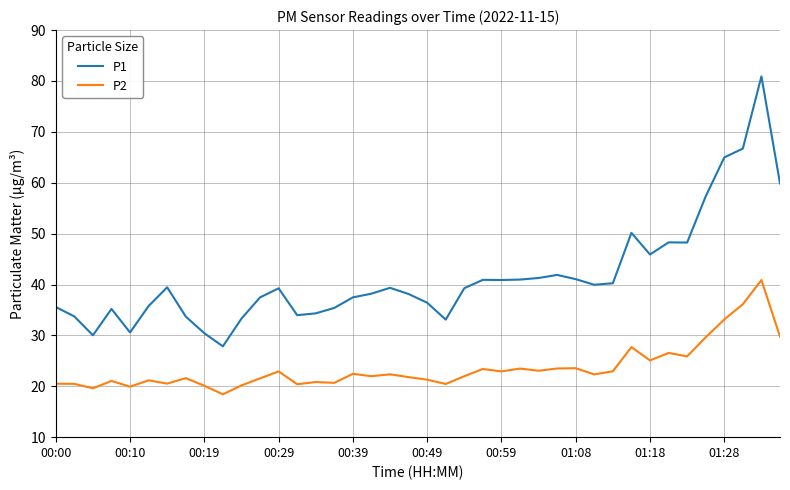

What is the sum of all P1 values?

1657.5